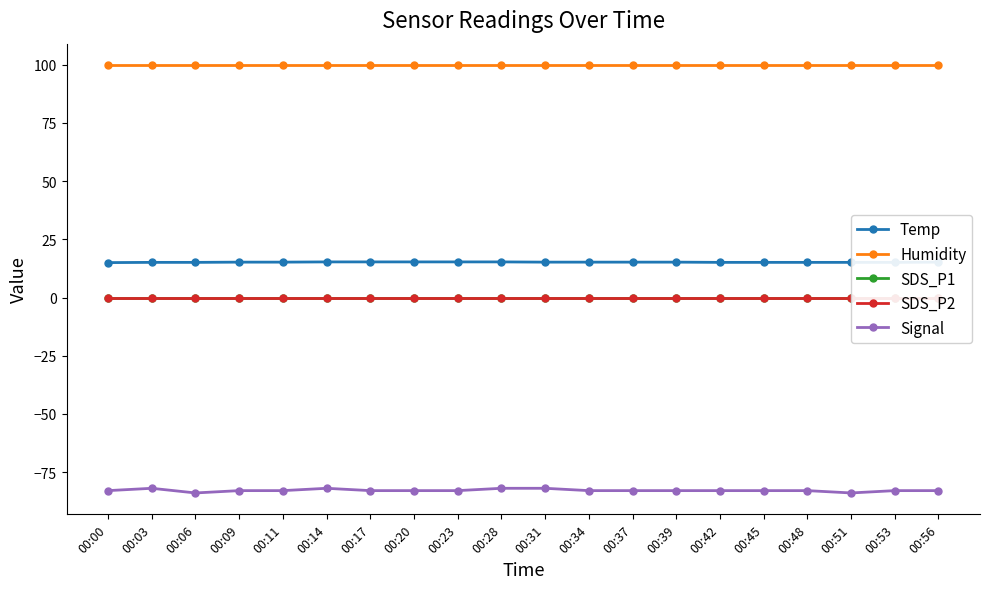

True or false: Humidity has more than 0 points higher than both neighbors.

False